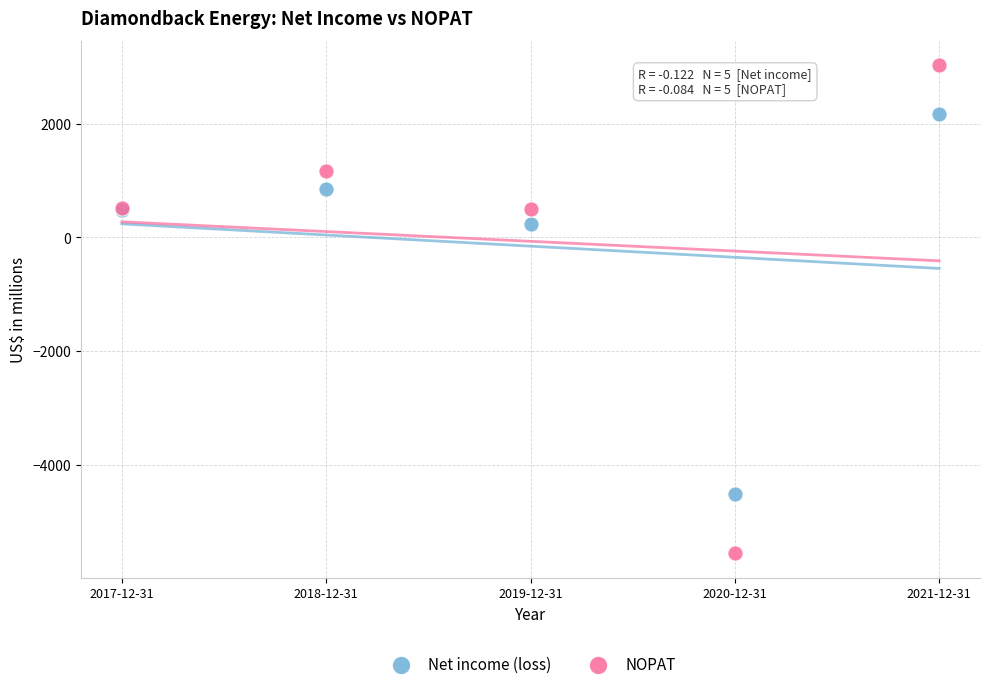

In the Net income (loss) series, what Y value is closest to -1167?

240